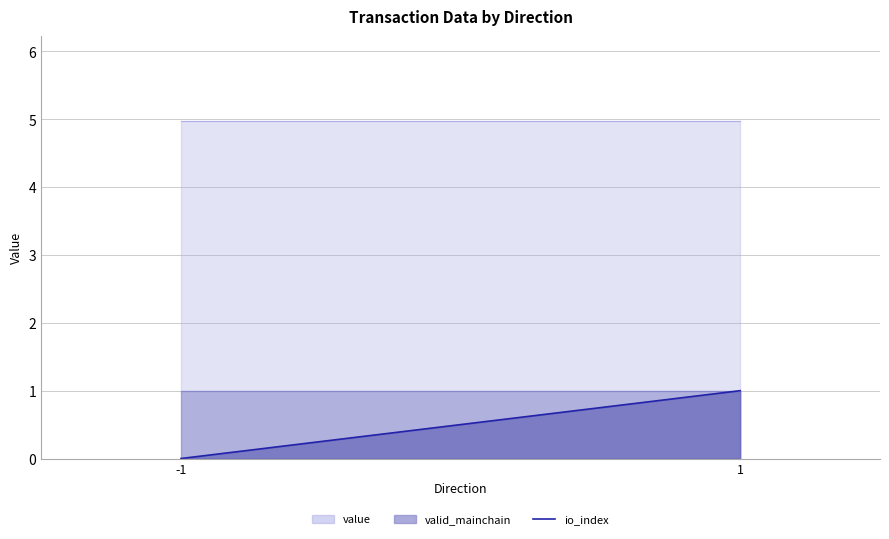

Rank the categories by value from lowest to highest.

-1, 1